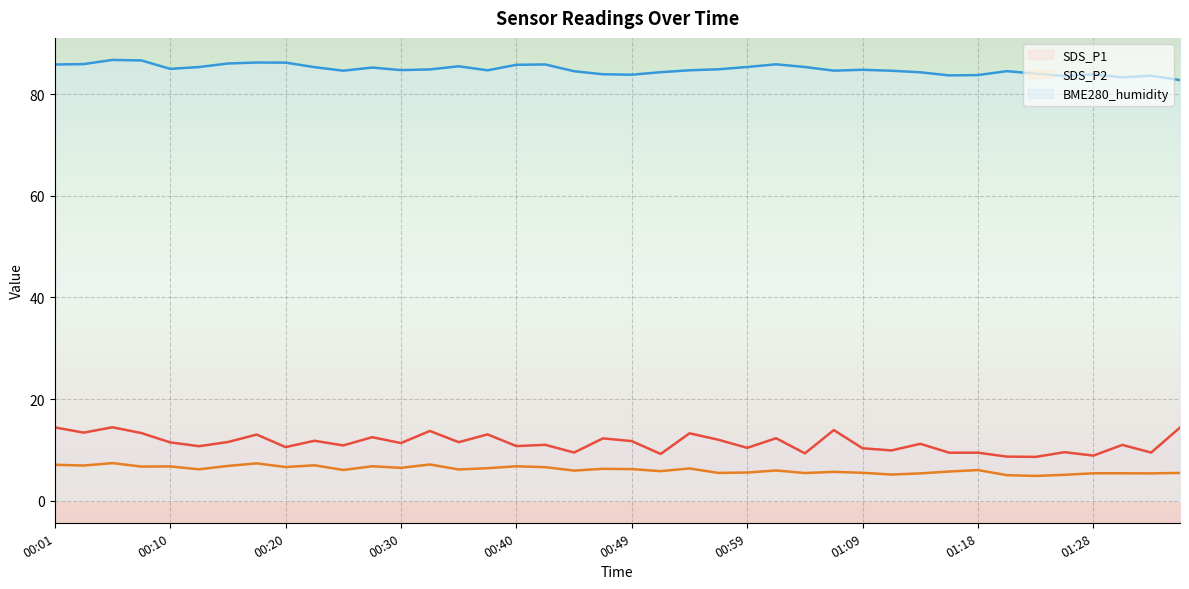

What is the total value across all series at 00:35?

103.1